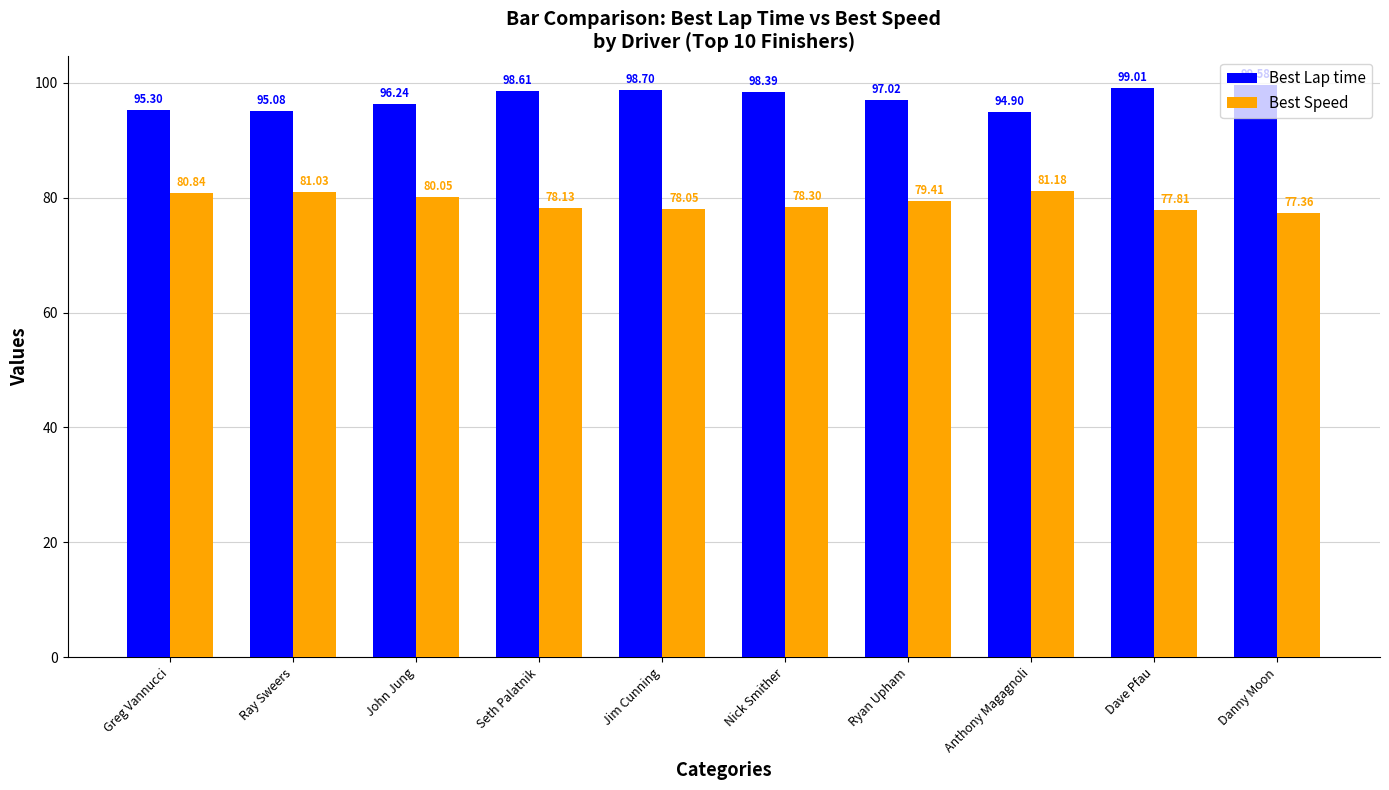

At how many categories does at least one series exceed 88?

10